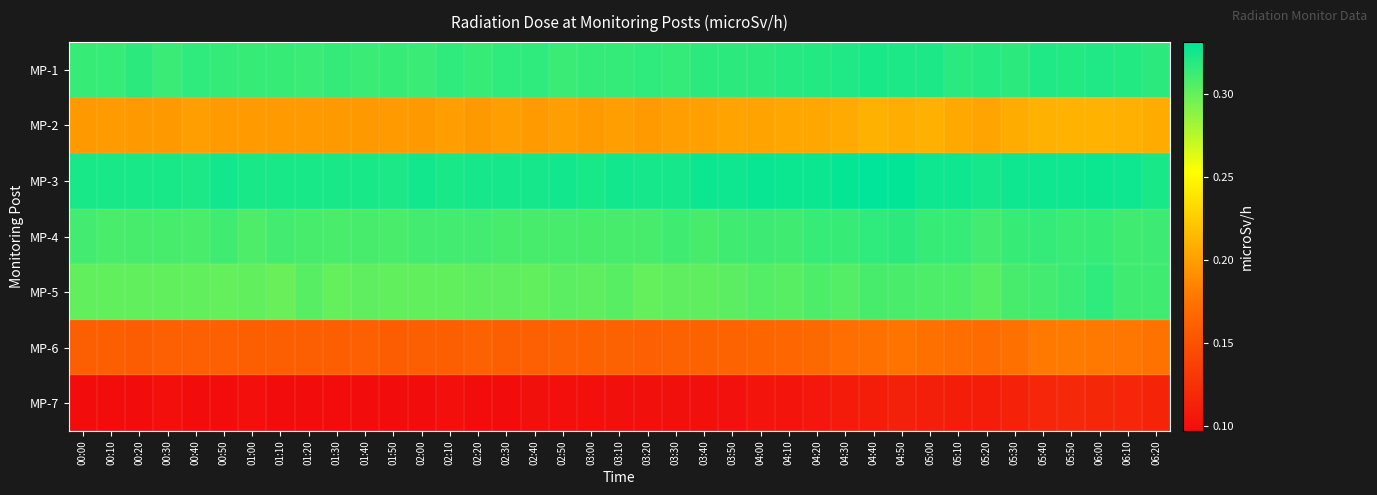

Between 01:20 and 02:50, which is larger?

01:20